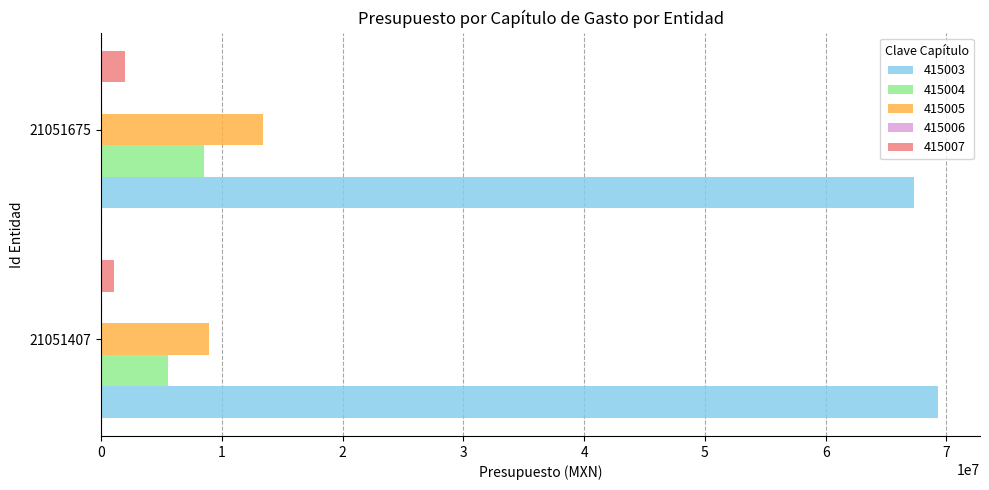

How many categories are shown in the chart?

2